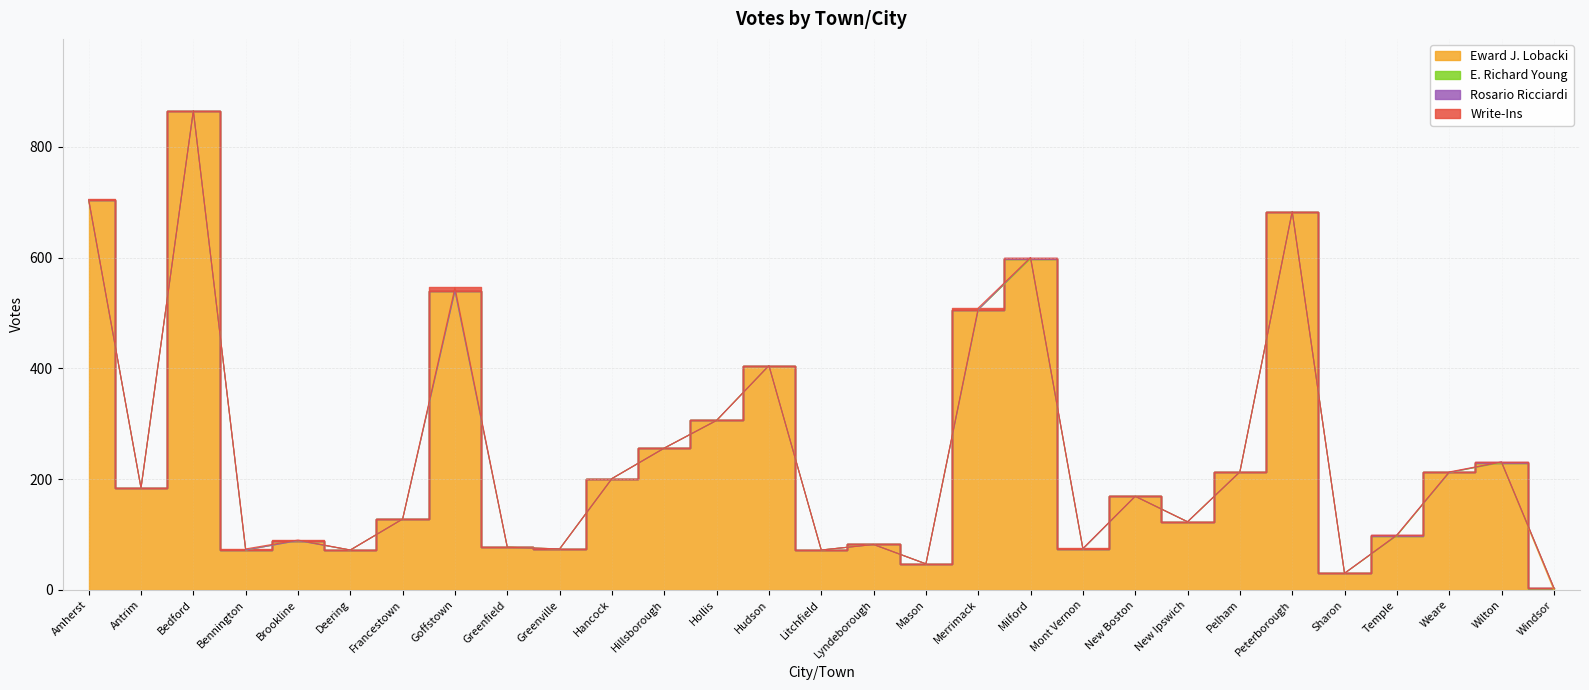

What is the average value of the Write-Ins series?

1